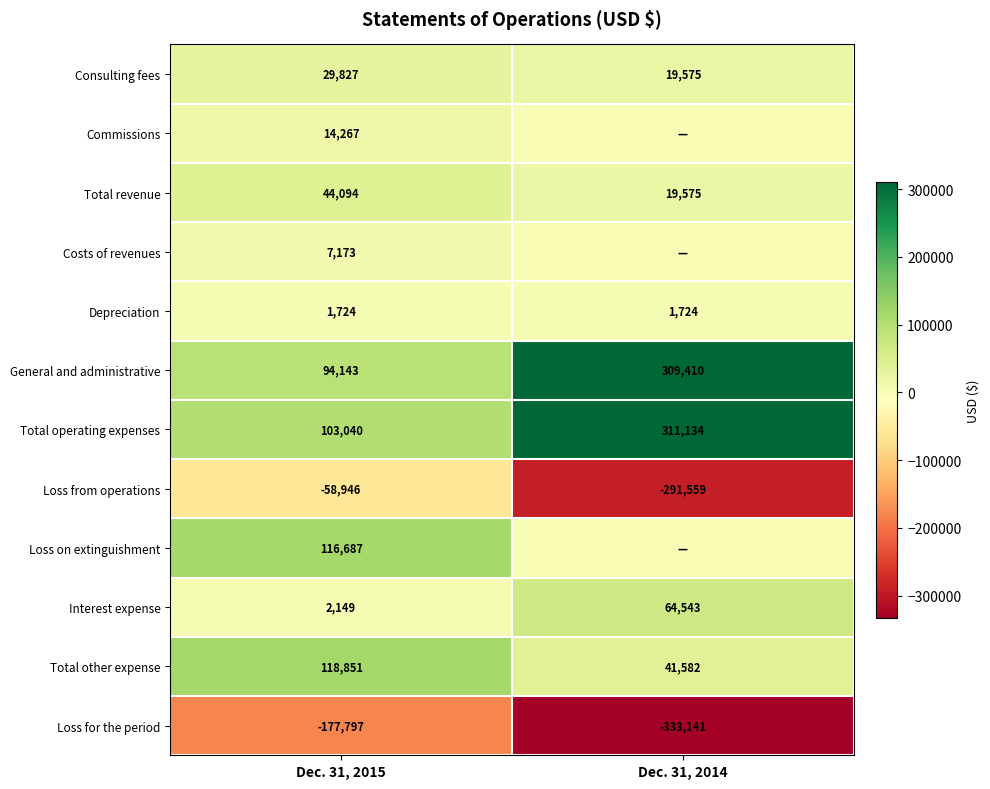

What is the spread (max minus min) of values at Dec. 31, 2015?

296648